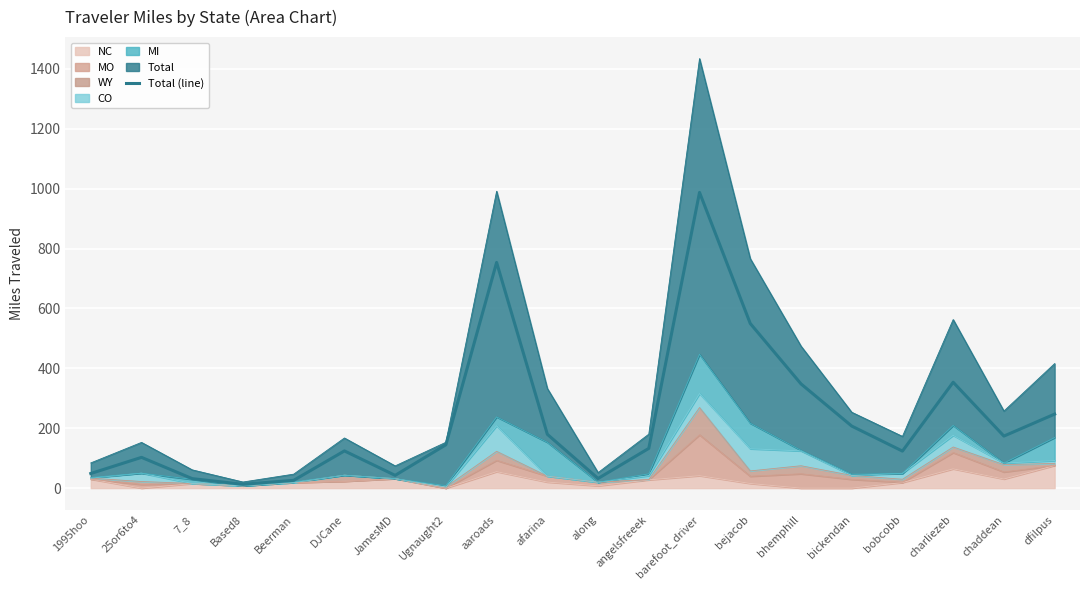

Reading right to left, what are all the values shown in this chart?

Total: 247.2	173.8	353.6	123.6	207.2	348.1	549.8	987.5	132.7	32.2	179.7	753.7	144.8	42.6	124.2	26.1	12.7	31.7	102.7	48.8
MI: 76.7	0.0	33.0	0.0	3.7	1.9	85.2	131.1	6.1	0.0	113.0	29.5	4.7	0.0	0.0	1.9	0.0	13.6	0.0	2.1
CO: 9.5	5.2	38.9	19.5	0.0	49.5	73.9	46.8	13.1	0.0	0.0	85.5	0.0	0.0	0.0	0.0	0.0	0.0	27.9	0.0
WY: 6.9	24.5	18.8	10.2	13.3	26.9	17.9	91.1	0.0	0.0	0.0	30.1	3.6	0.0	20.2	0.0	0.0	0.5	9.8	3.4
MO: 0.0	23.4	54.1	0.8	29.2	47.9	24.0	136.4	0.8	12.0	19.8	37.7	0.0	0.0	0.0	0.0	0.0	0.0	12.2	0.0
NC: 75.6	30.4	64.4	18.6	0.0	0.0	15.6	41.6	27.6	7.7	20.2	55.1	0.0	31.6	22.9	18.6	7.7	15.2	0.0	29.9